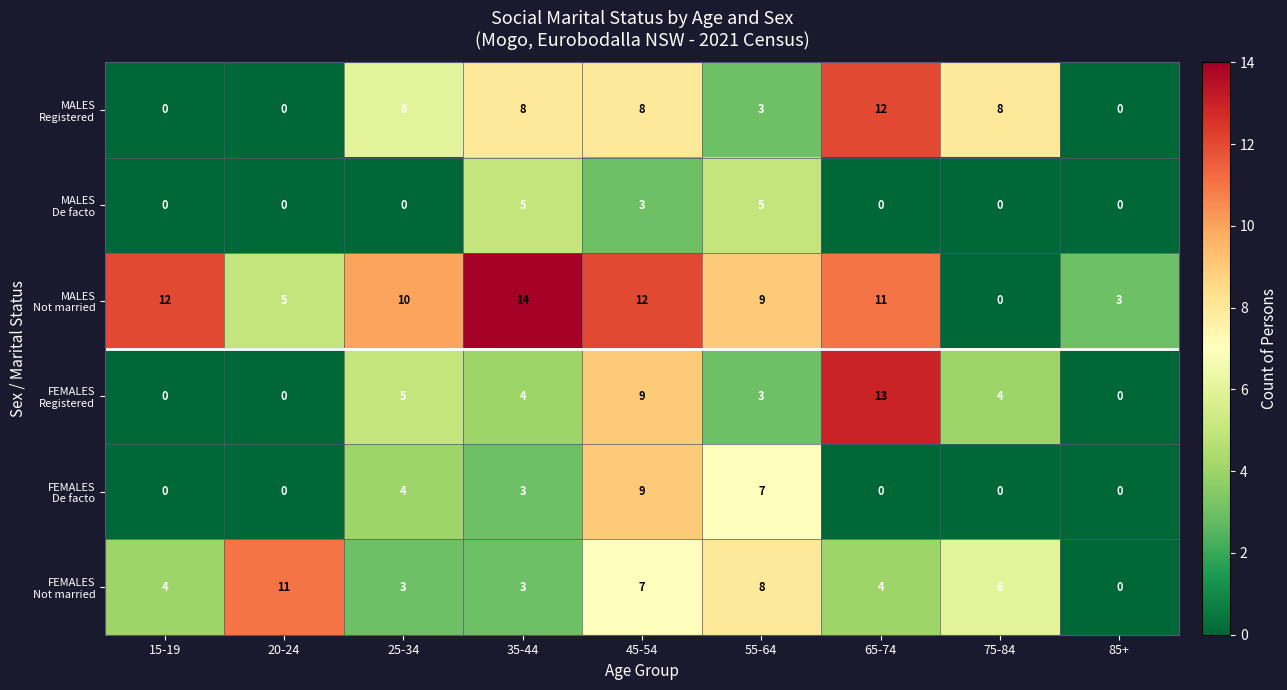

What is the maximum value shown in the chart?

14